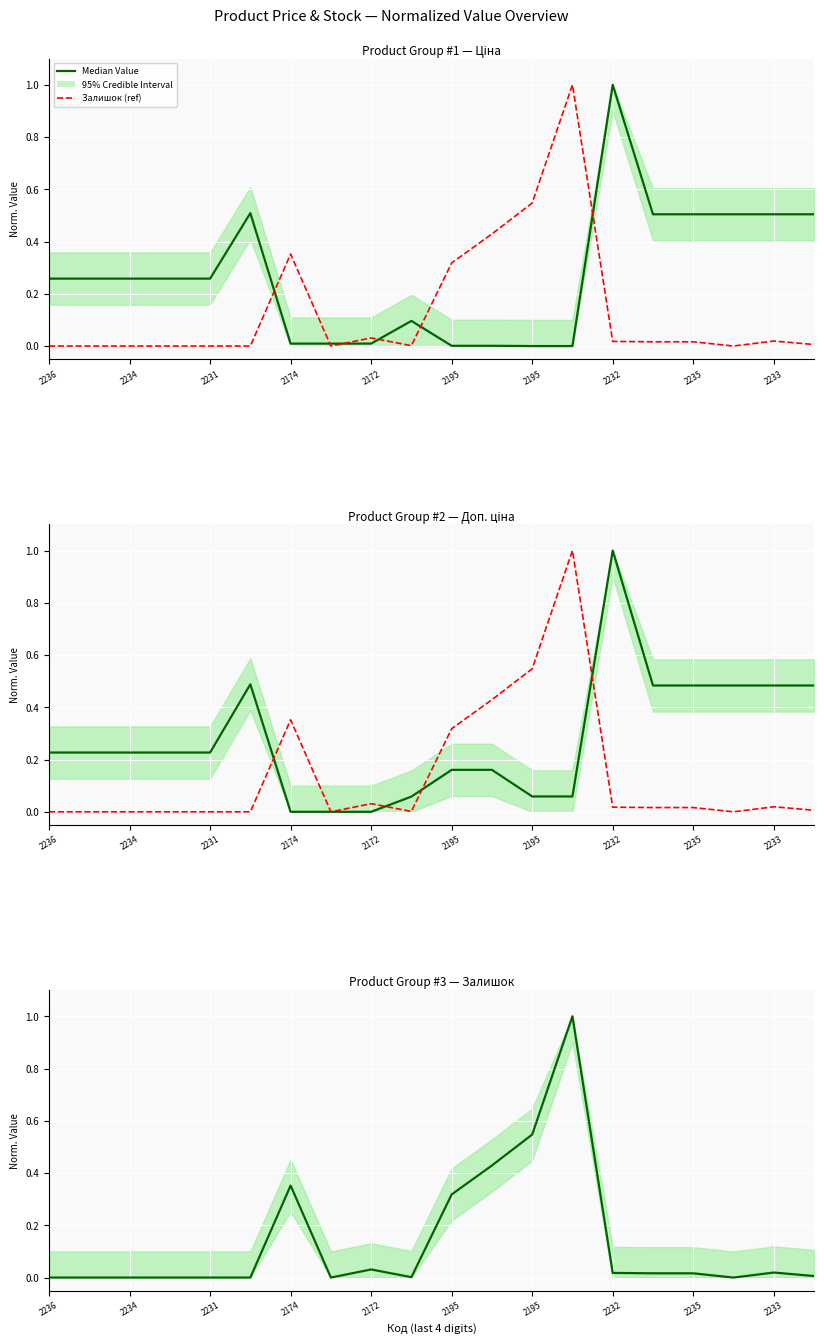

Which series has the largest total across all categories?

Median Value